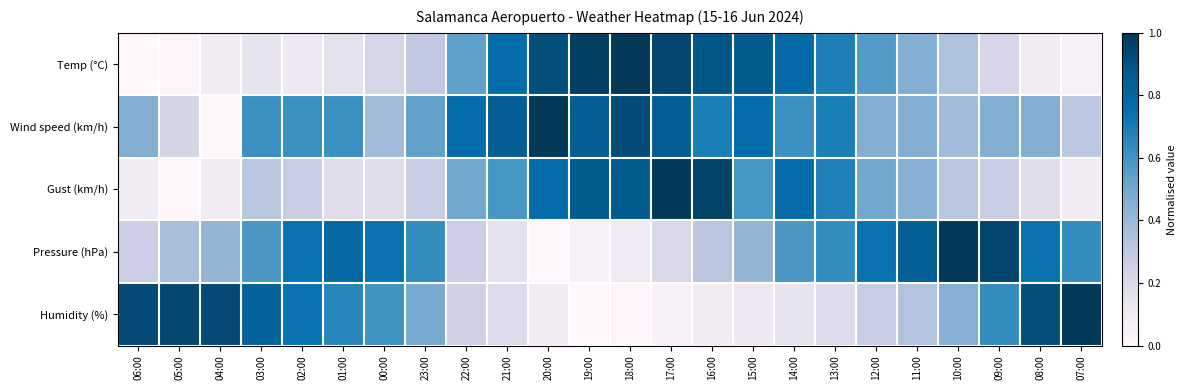

At how many categories does at least one series exceed 0?

24